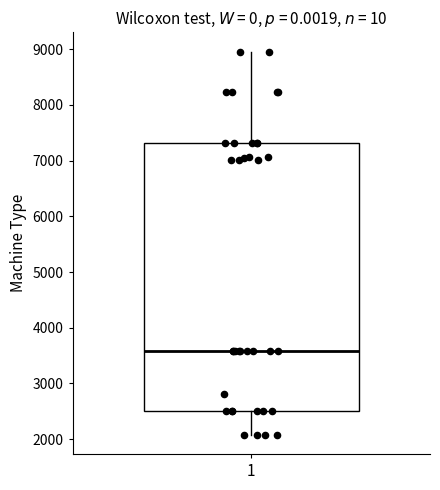

Where does the upper whisker of the box at x = 1 end on the y-axis? The values are not printed on the chart, so give them approximately, as read against the axis.

9000